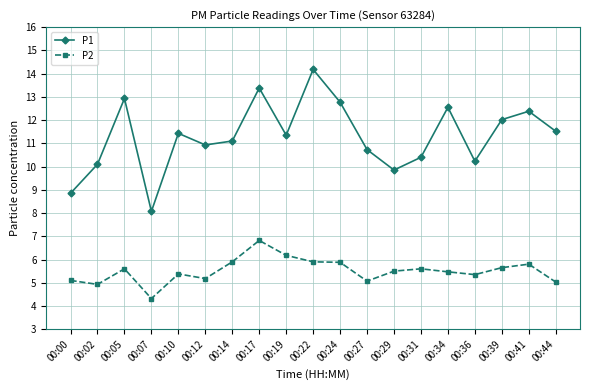

What is the difference between the highest and lowest values at 00:14?

5.2